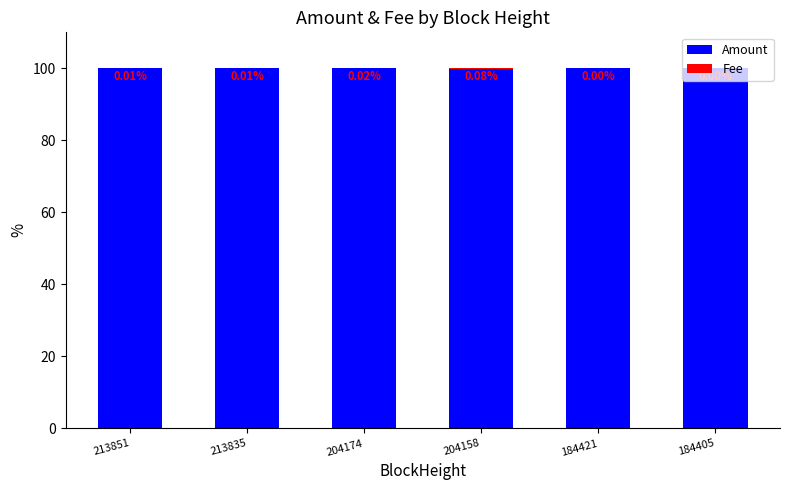

What is the total value across all series at 213835?

100.0